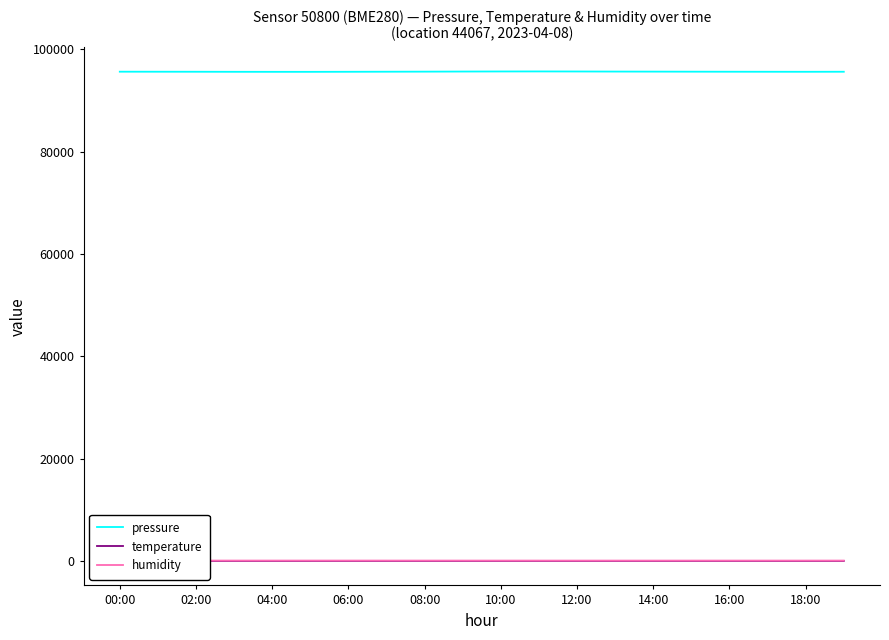

What is the difference between the maximum and minimum values in the humidity series?

5.0